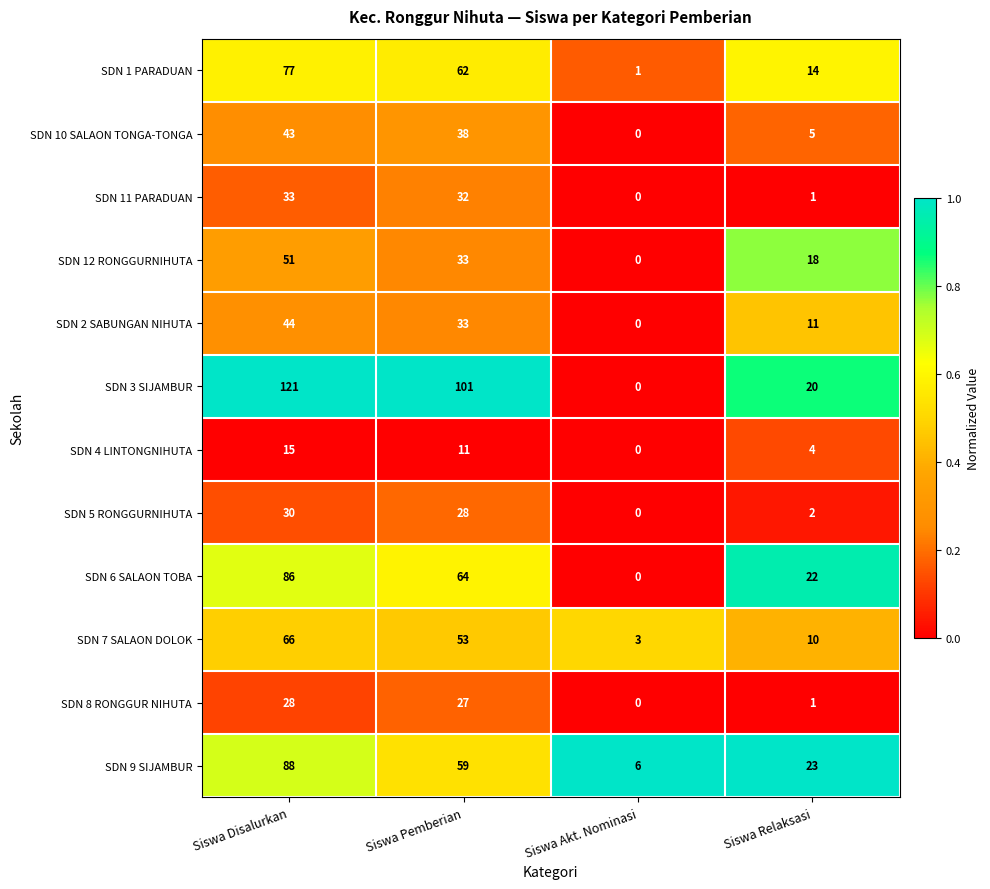

The value of SDN 8 RONGGUR NIHUTA at Siswa Akt. Nominasi is 14. True or false?

False